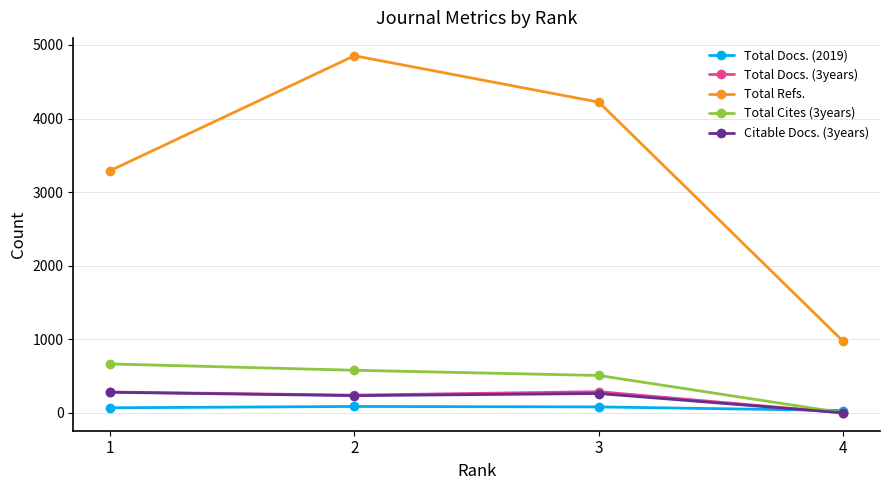

The value of Total Refs. at 3 is 4222. True or false?

True